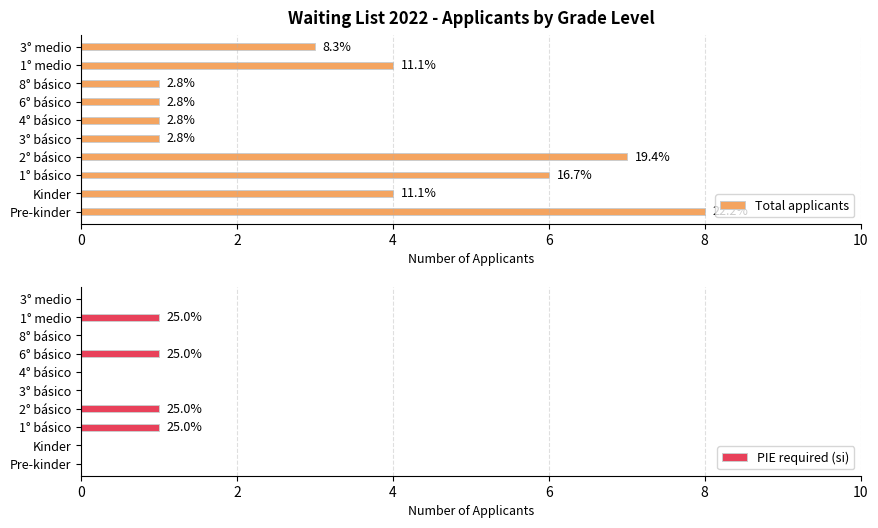

Reading left to right, extract all data points from this chart.

Total applicants: 8	4	6	7	1	1	1	1	4	3
PIE required (si): 0	0	1	1	0	0	1	0	1	0